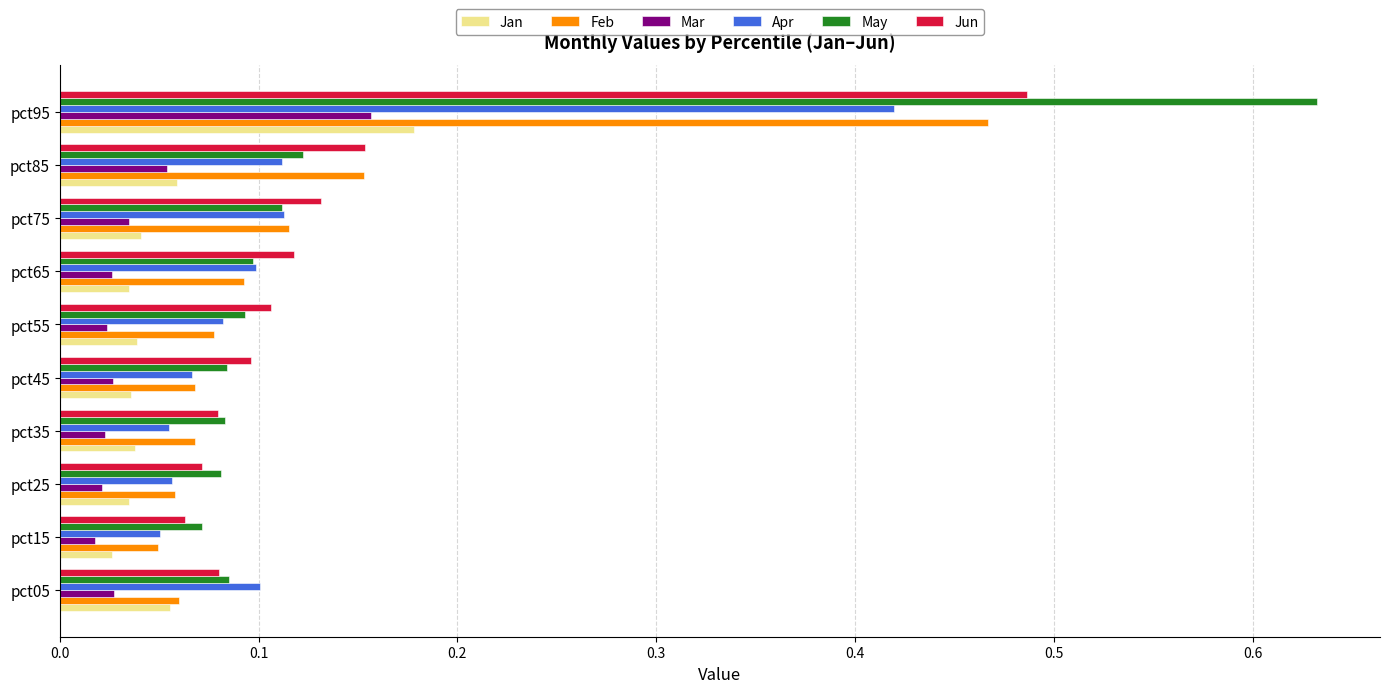

At which category is the sum across all series the highest?

pct95